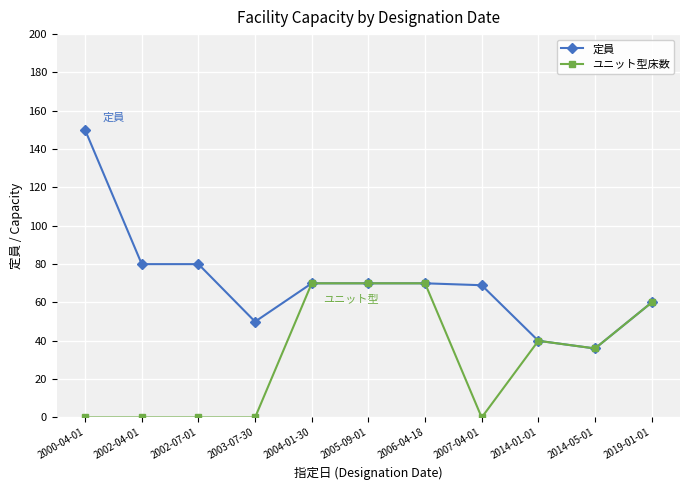

What is the difference between the ユニット型床数 values at 2014-05-01 and 2002-07-01?

36